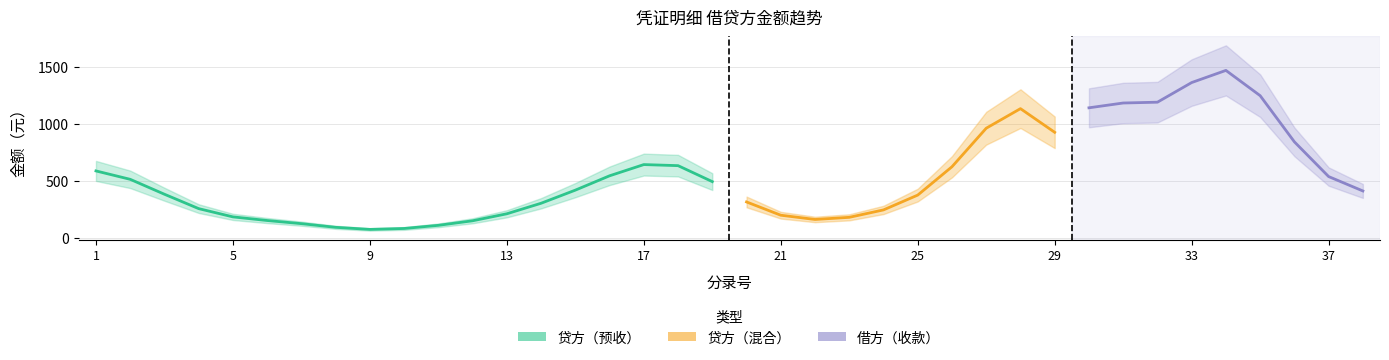

Read the 贷方 value at 11.

114.0